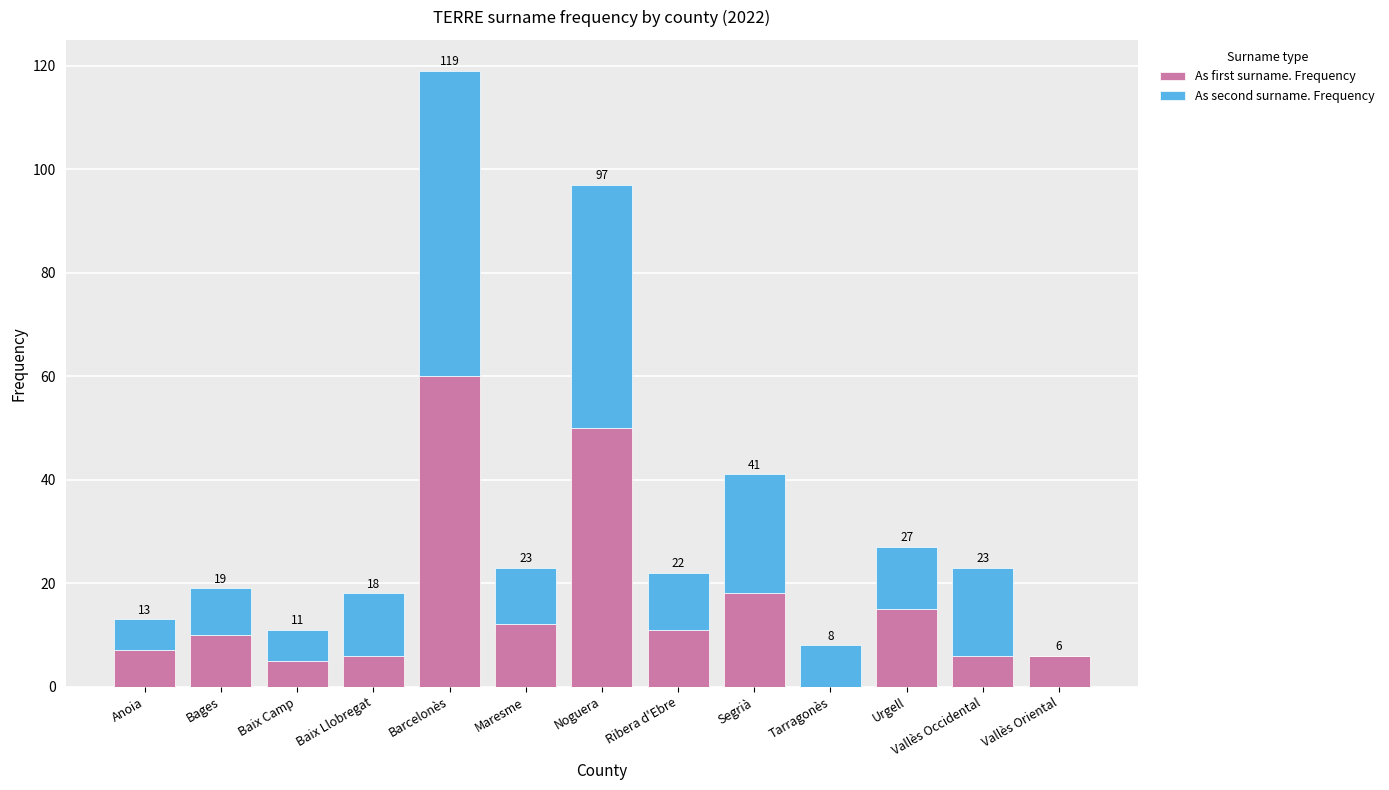

What are all the series names shown in the legend?

As first surname. Frequency, As second surname. Frequency